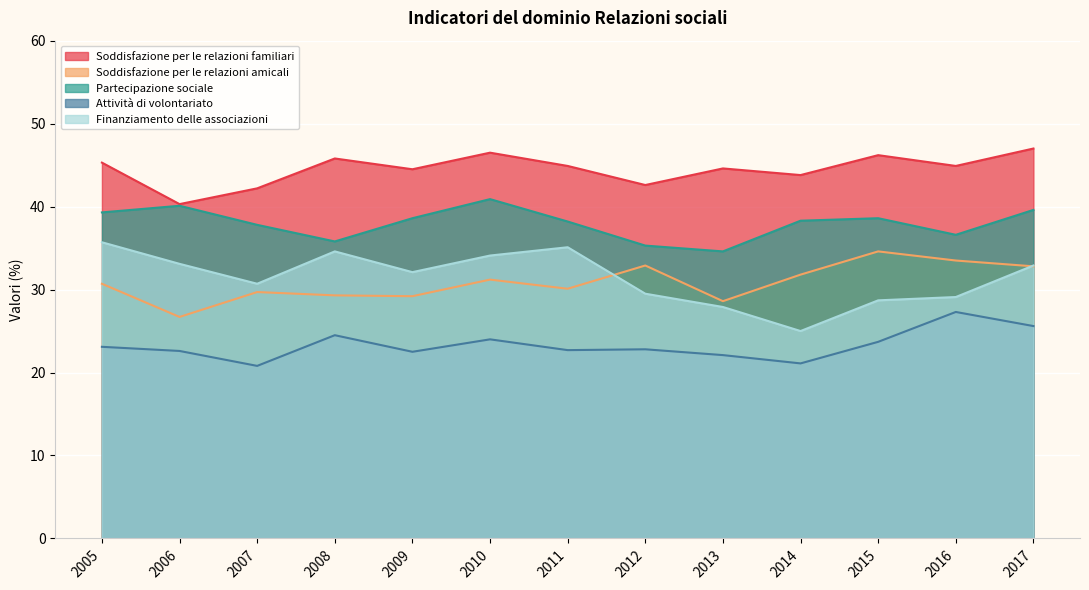

Is the value of Soddisfazione per le relazioni familiari at 2017 greater than the value of Soddisfazione per le relazioni amicali at 2013?

Yes